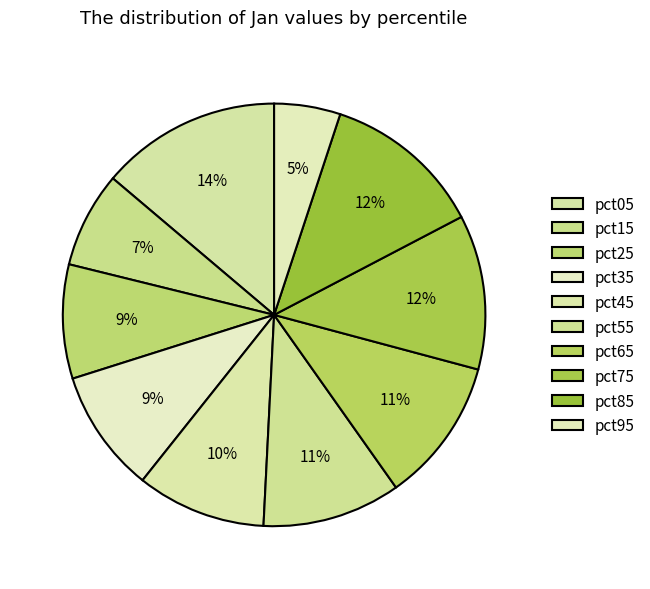

To the nearest percent, what portion does pct85 represent?

12%